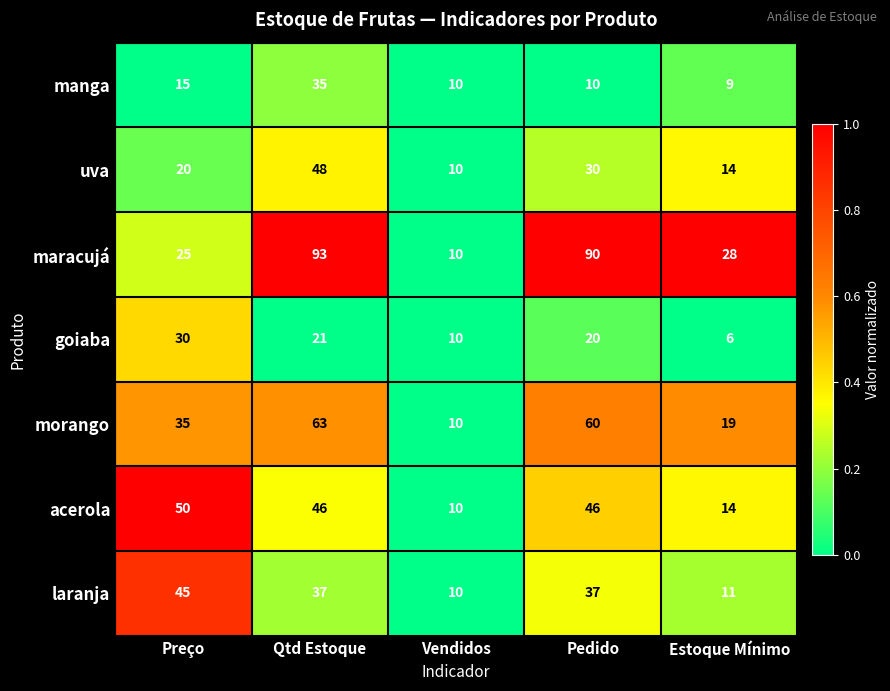

Rank the series by their maximum value, from lowest to highest.

goiaba, manga, laranja, uva, acerola, morango, maracujá